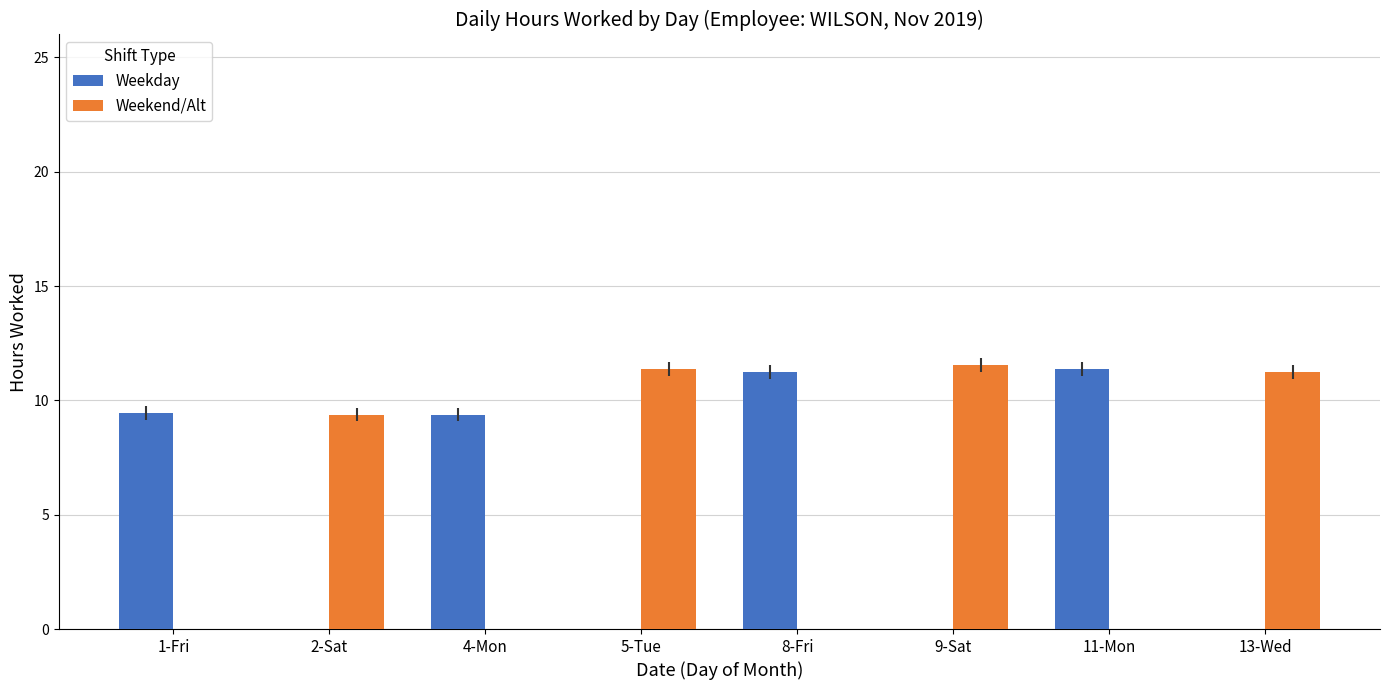

Which series changed the most between 4-Mon and 9-Sat?

Weekend/Alt